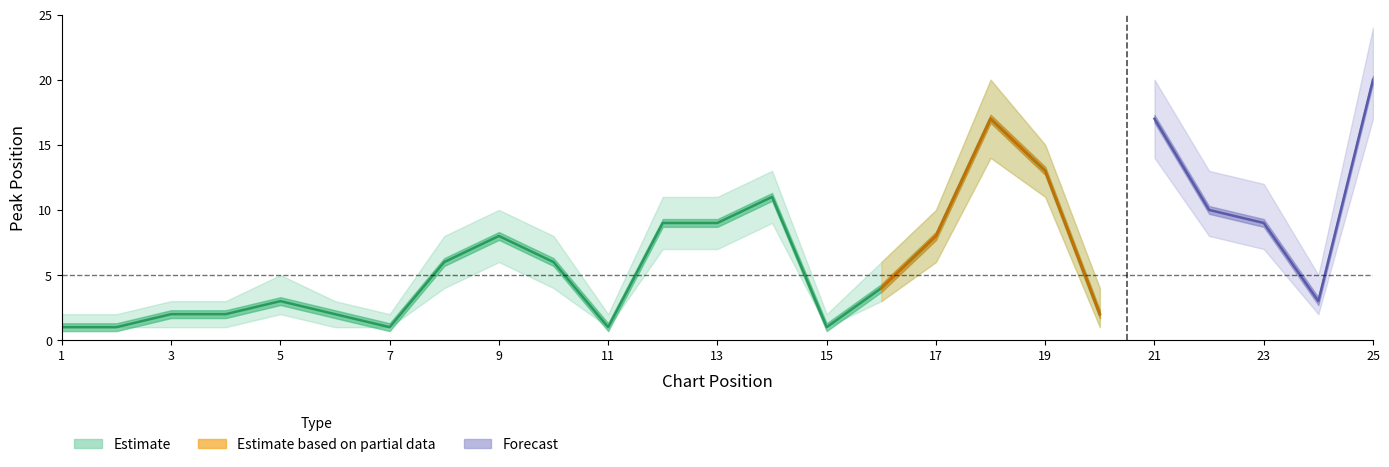

Is it true that the value at 6 is 3?

False